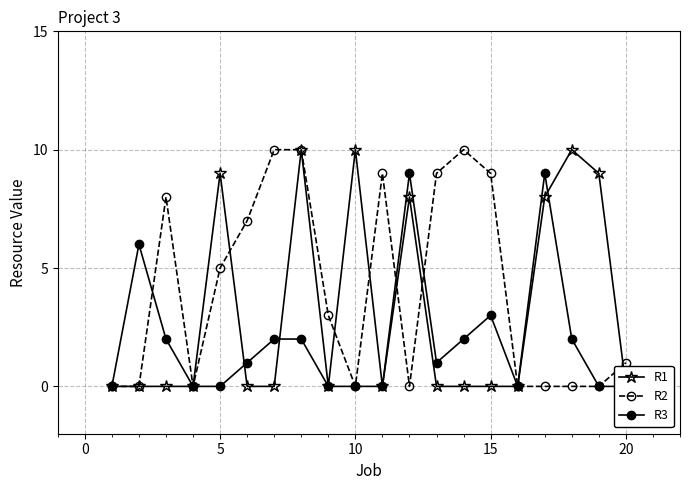

Is the value of R2 at 9 greater than the value of R3 at 16?

No